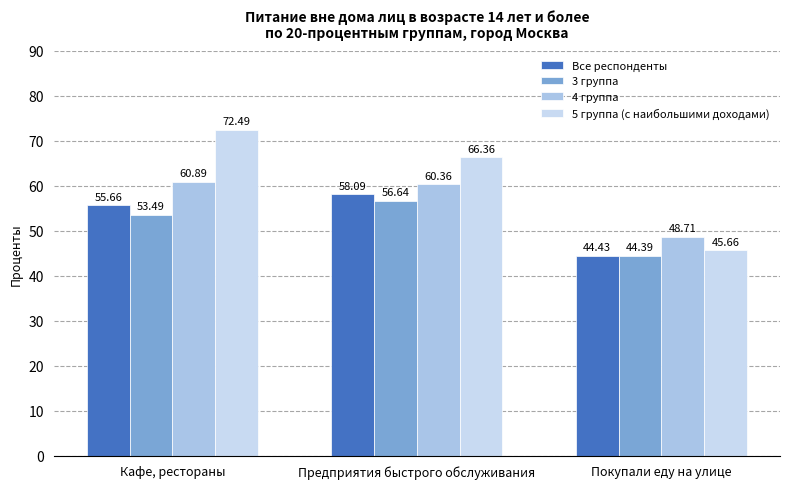

True or false: 5 группа (с наибольшими доходами) has a value of 119.4 at Предприятия быстрого обслуживания.

False